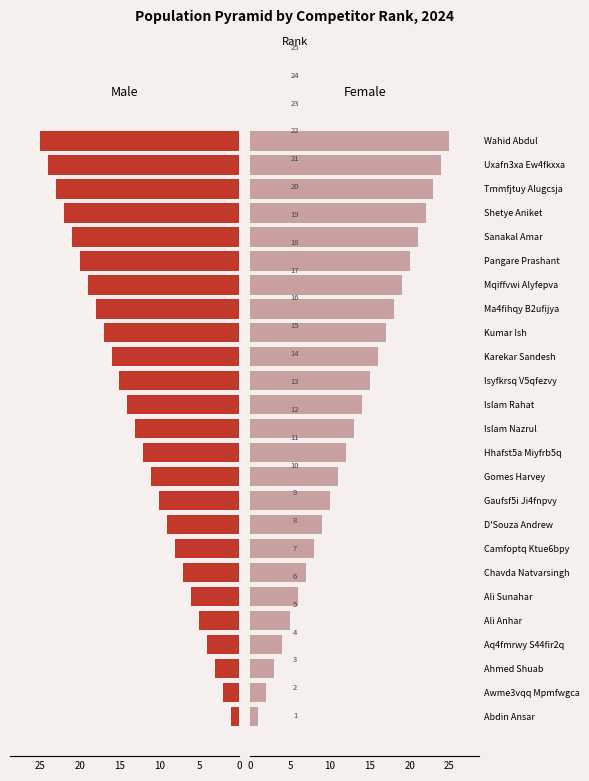

What is the difference between the maximum and minimum values in the Male series?

24